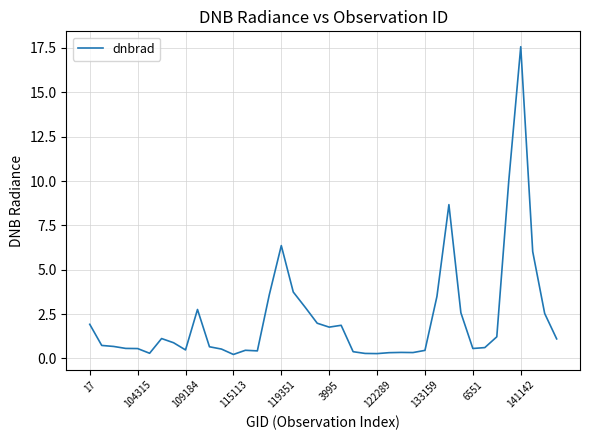

What is the greatest value displayed?

17.6